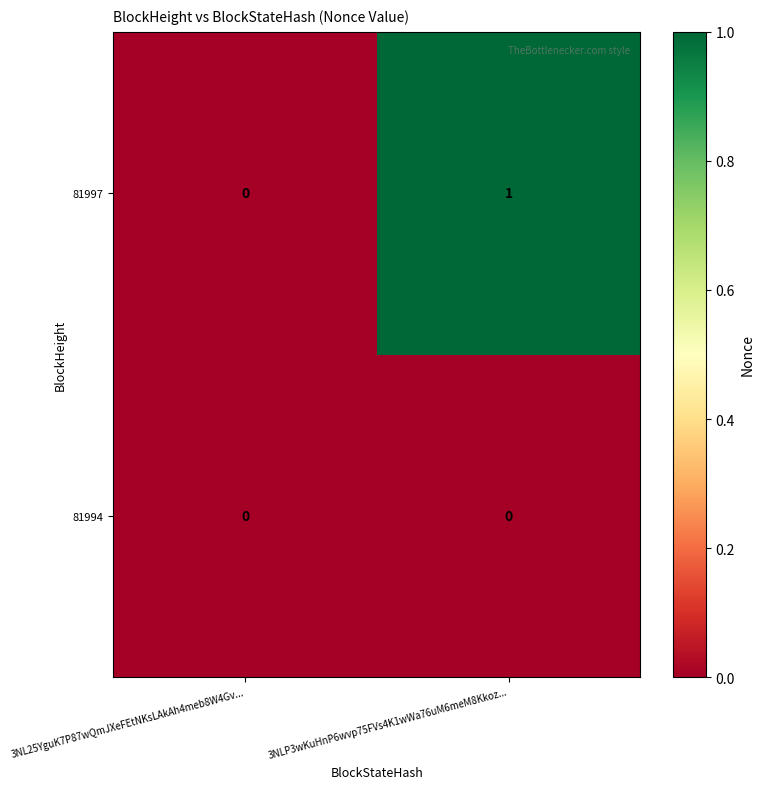

List the series in order of their overall mean, highest first.

81997, 81994